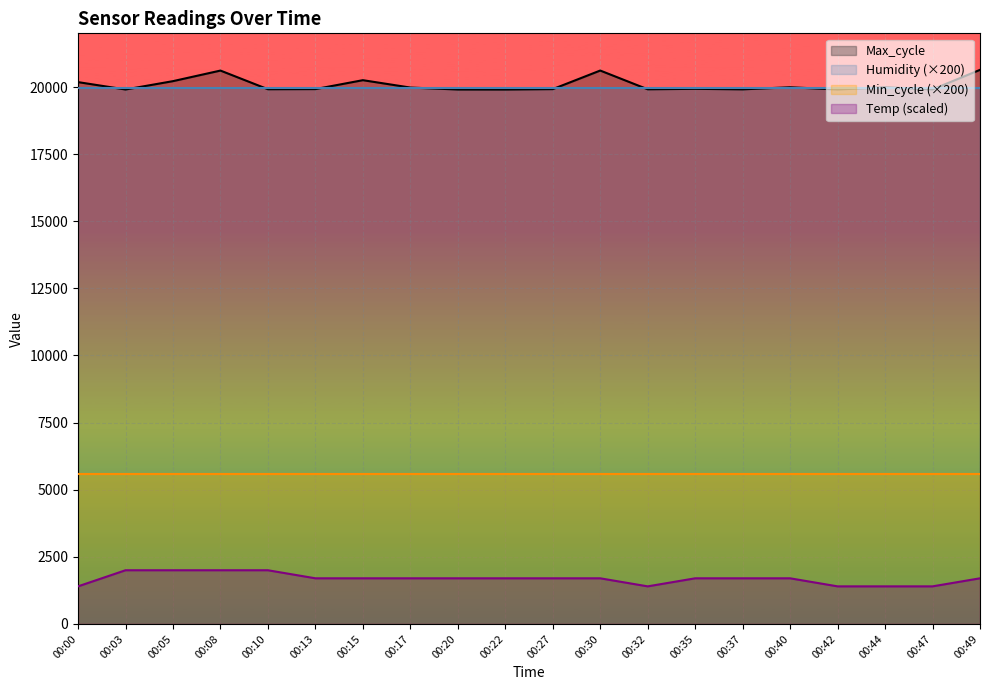

Which category has the lowest value across all series?

00:00